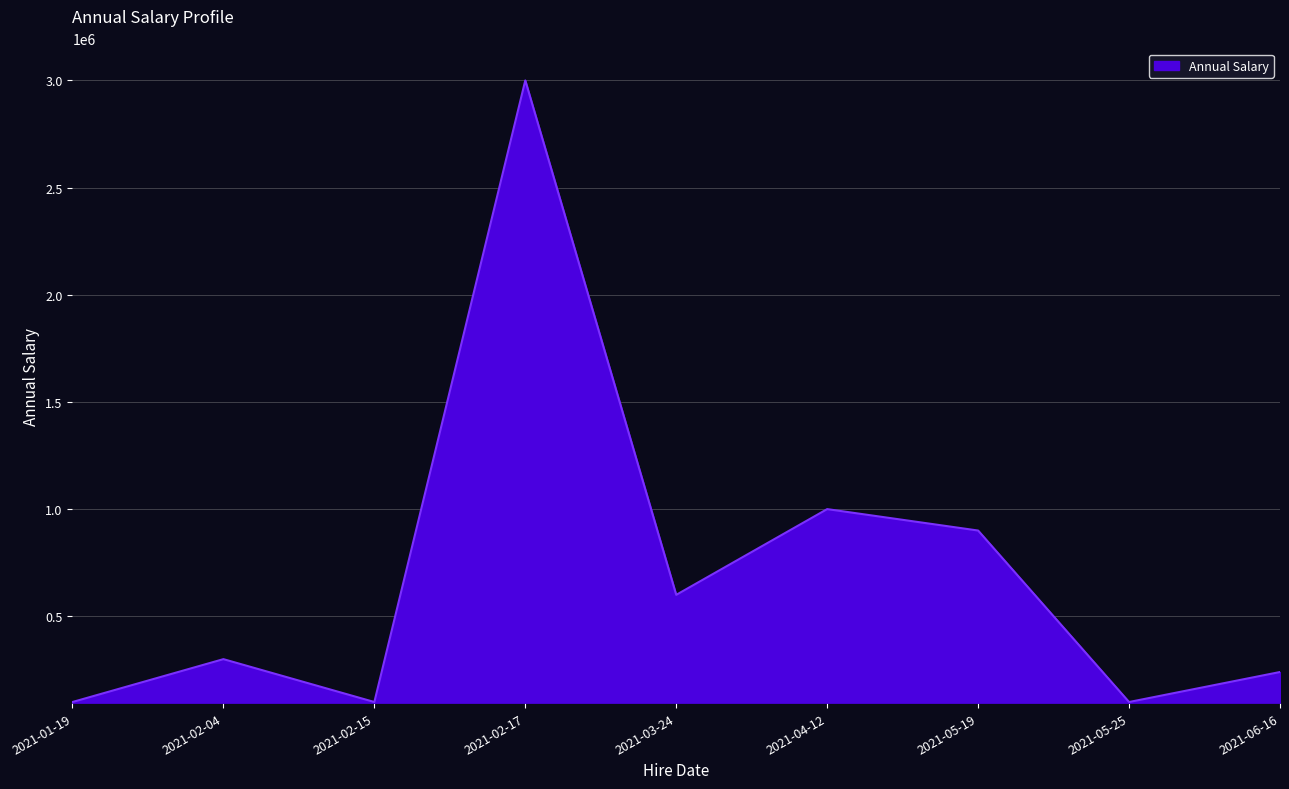

At which category does the chart reach its peak across all series?

2021-02-17